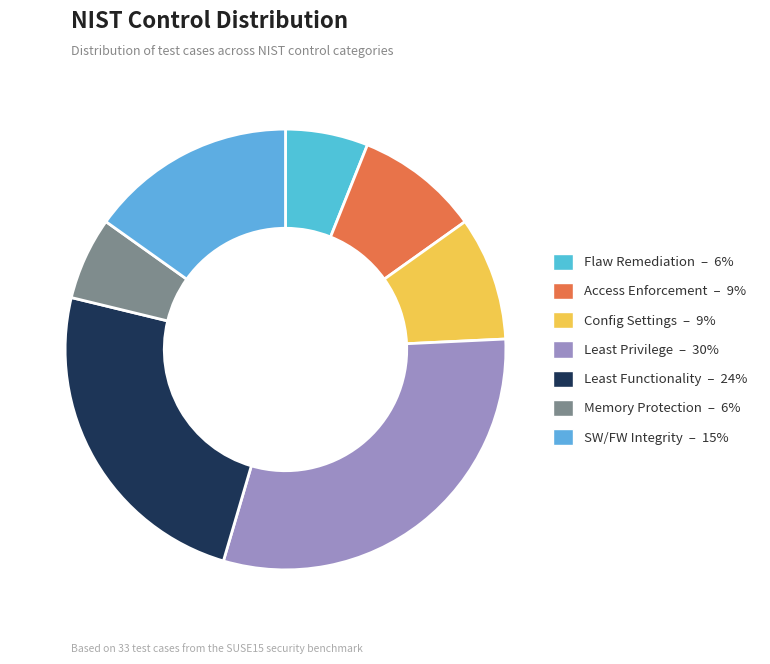

How many segments does this pie chart have?

7